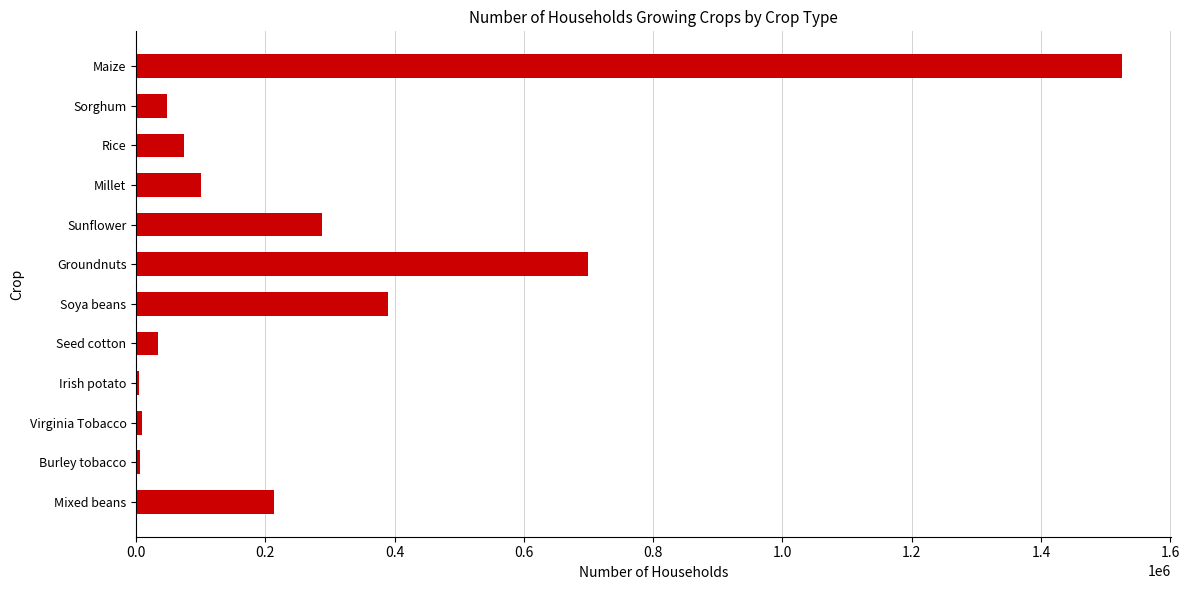

What is the maximum value shown in the chart?

1524814.2